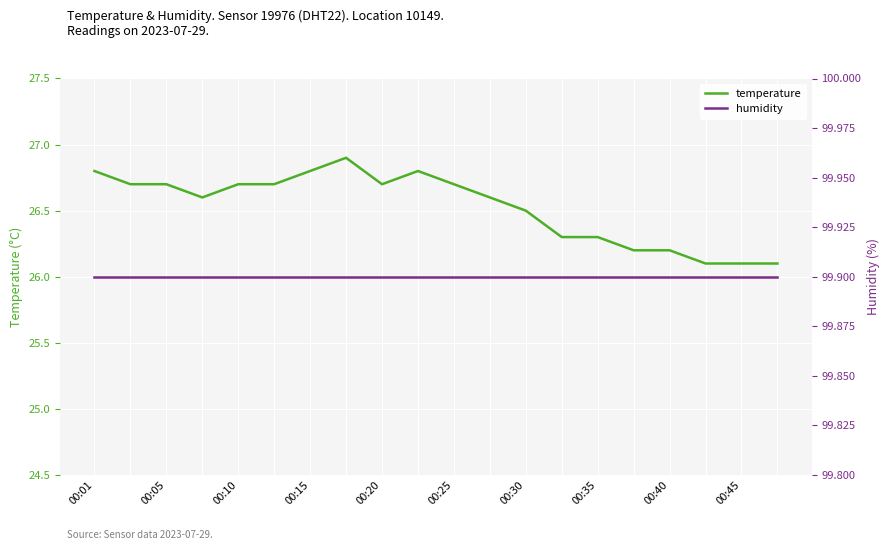

List the labels in order of temperature value, smallest first.

17, 18, 19, 15, 16, 13, 14, 12, 00:15, 11, 00:05, 00:10, 00:20, 00:25, 00:40, 10, 00:01, 00:30, 00:45, 00:35